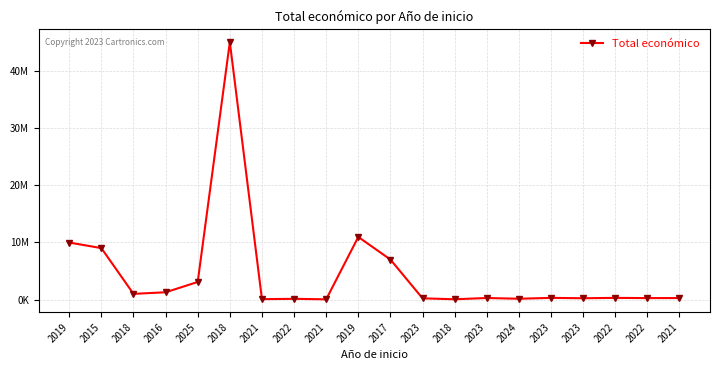

Is this an area chart (filled region under the line)?

No